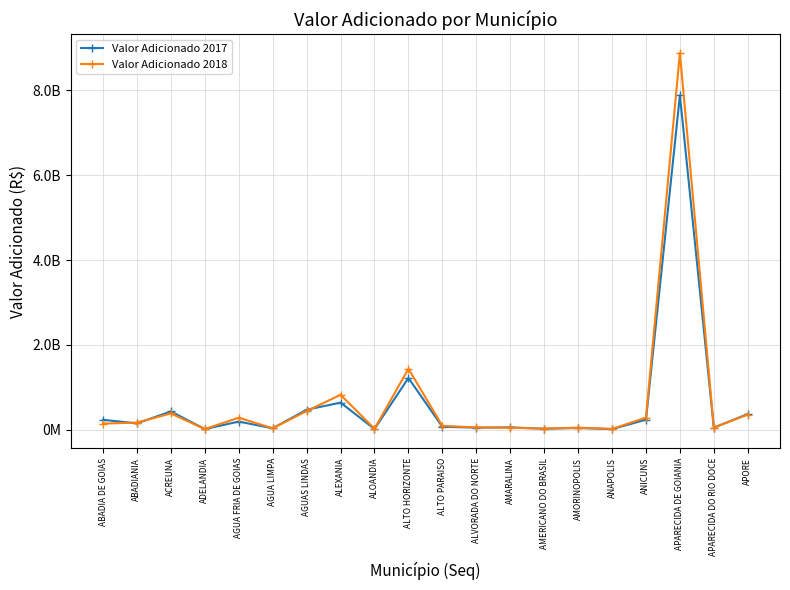

Reading left to right, transcribe all the data shown in this chart.

Valor Adicionado 2017: ABADIA DE GOIAS=235291804	ABADIANIA=150554259	ACREUNA=432701901	ADELANDIA=16604476	AGUA FRIA DE GOIAS=193541014	AGUA LIMPA=35315298	AGUAS LINDAS=472069256	ALEXANIA=641130747	ALOANDIA=18012354	ALTO HORIZONTE=1221616736	ALTO PARAISO=70190654	ALVORADA DO NORTE=50578046	AMARALINA=56517784	AMERICANO DO BRASIL=24591471	AMORINOPOLIS=42519217	ANAPOLIS=16000000	ANICUNS=238122780	APARECIDA DE GOIANIA=7887024844	APARECIDA DO RIO DOCE=49897065	APORE=371825588
Valor Adicionado 2018: ABADIA DE GOIAS=146140585	ABADIANIA=170009719	ACREUNA=384463295	ADELANDIA=17212060	AGUA FRIA DE GOIAS=285000117	AGUA LIMPA=36029775	AGUAS LINDAS=440737049	ALEXANIA=825087801	ALOANDIA=24539740	ALTO HORIZONTE=1438001247	ALTO PARAISO=92828914	ALVORADA DO NORTE=55900546	AMARALINA=48532242	AMERICANO DO BRASIL=27237212	AMORINOPOLIS=50810611	ANAPOLIS=20000000	ANICUNS=286827174	APARECIDA DE GOIANIA=8881138951	APARECIDA DO RIO DOCE=49526128	APORE=359639007